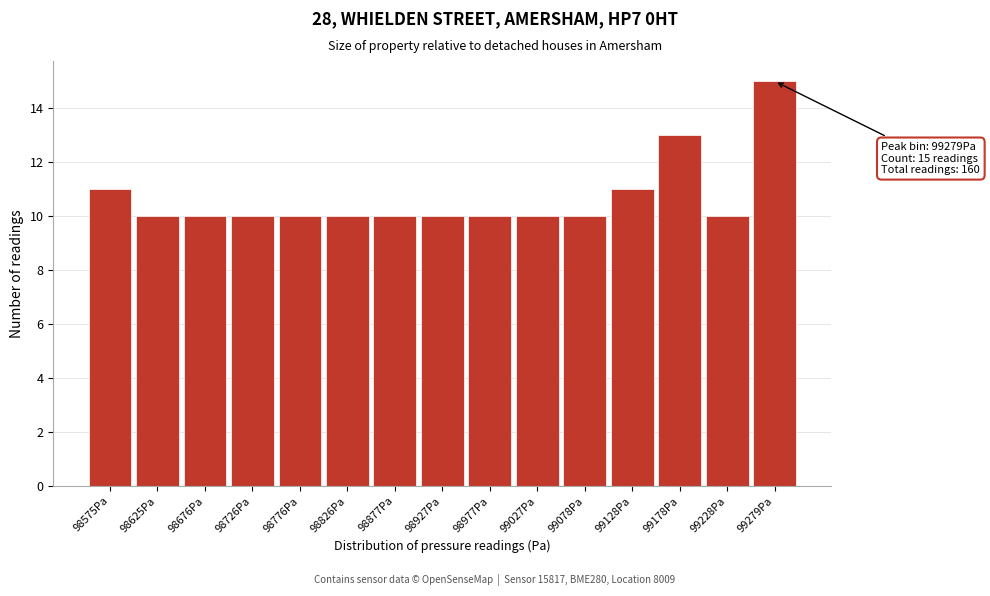

Reading right to left, list all the values displayed in this chart.

15	10	13	11	10	10	10	10	10	10	10	10	10	10	11